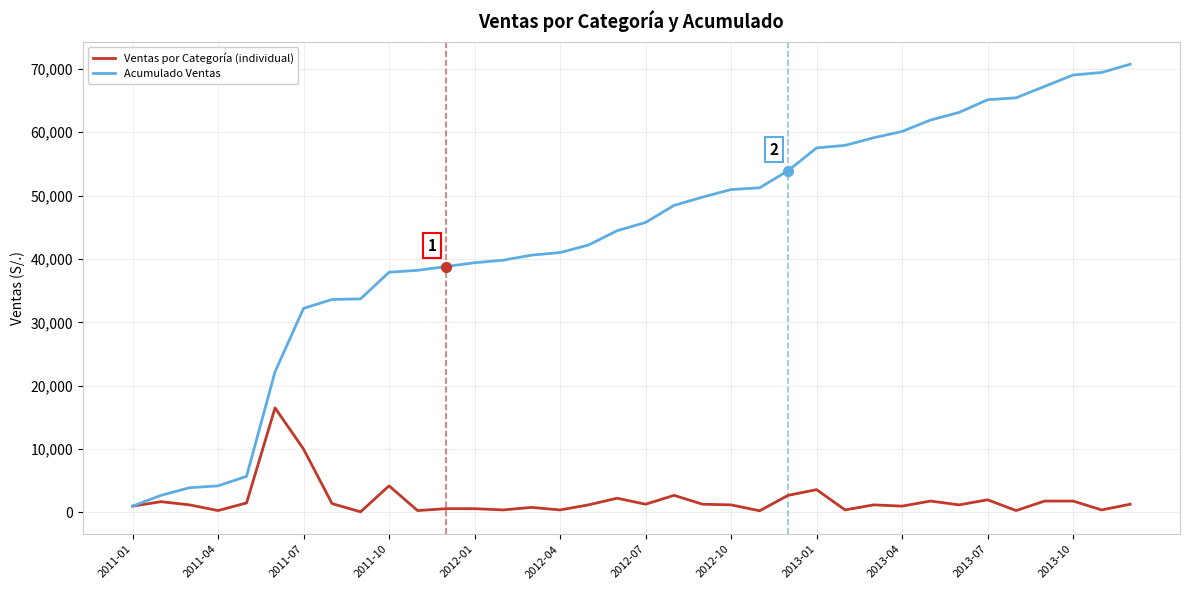

At how many categories does at least one series exceed 58687?

10